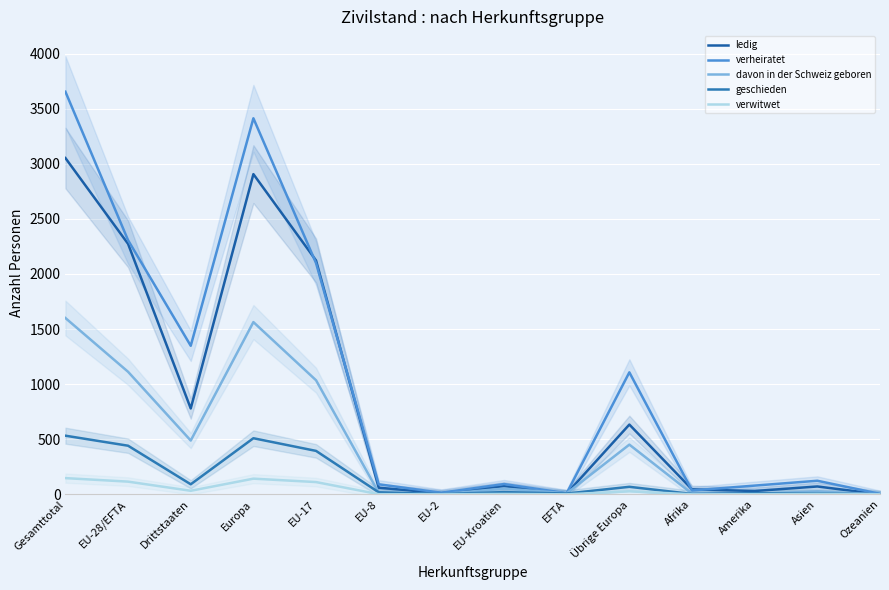

How many series are shown in this chart?

5